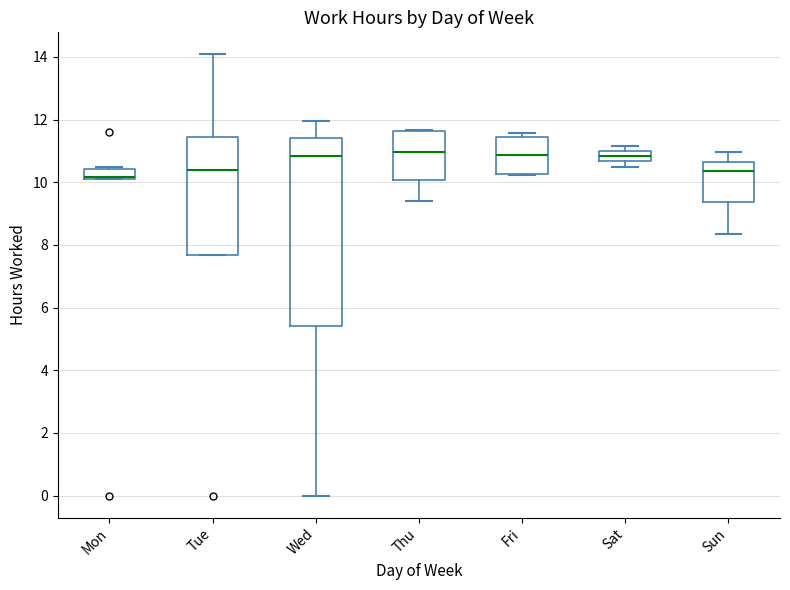

Comparing the boxes themselves (not the whiskers), which one is the tallest?

Wed